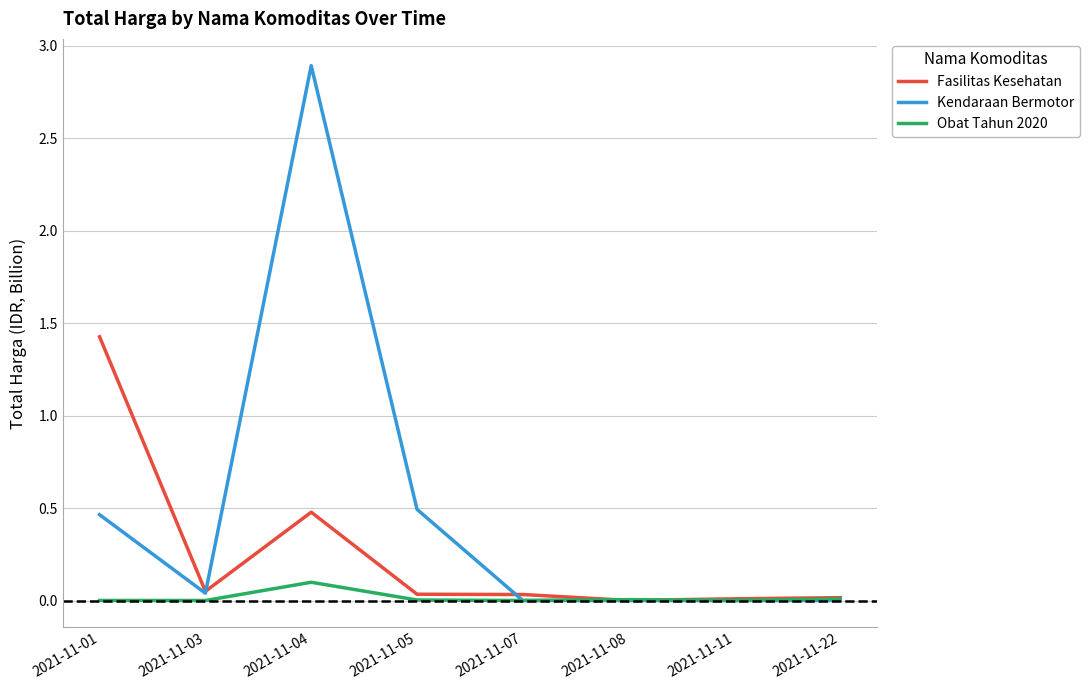

Which series has the largest range (max minus min)?

Kendaraan Bermotor